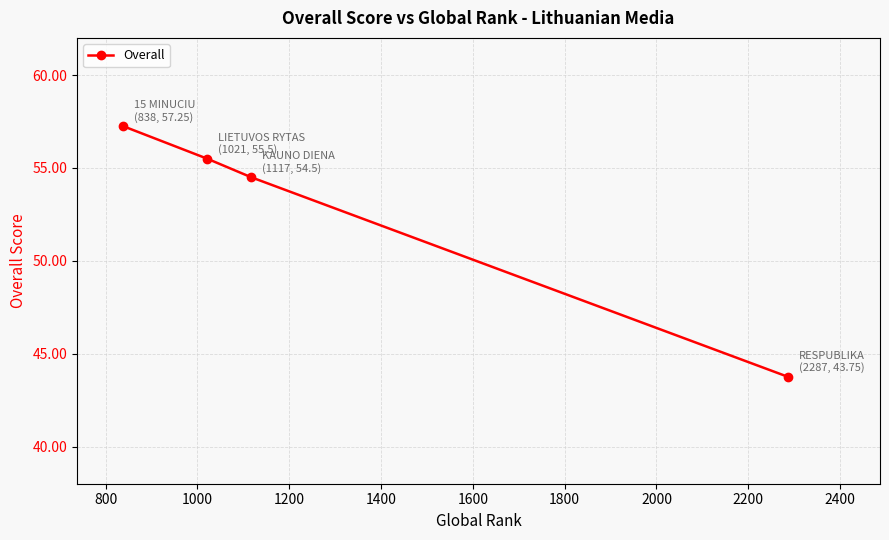

What is the smallest value displayed?

43.8